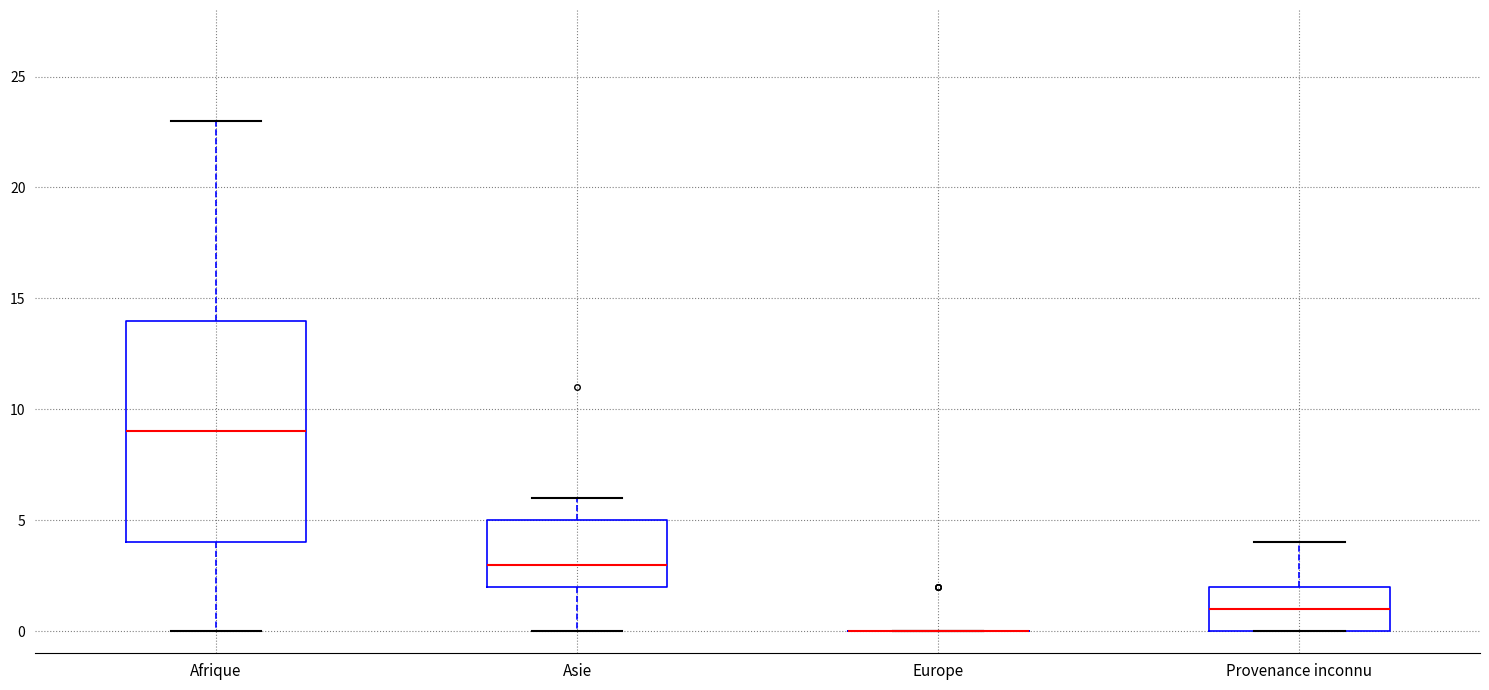

Where is the upper edge of the box for Afrique on the y-axis? The values are not printed on the chart, so give them approximately, as read against the axis.

14